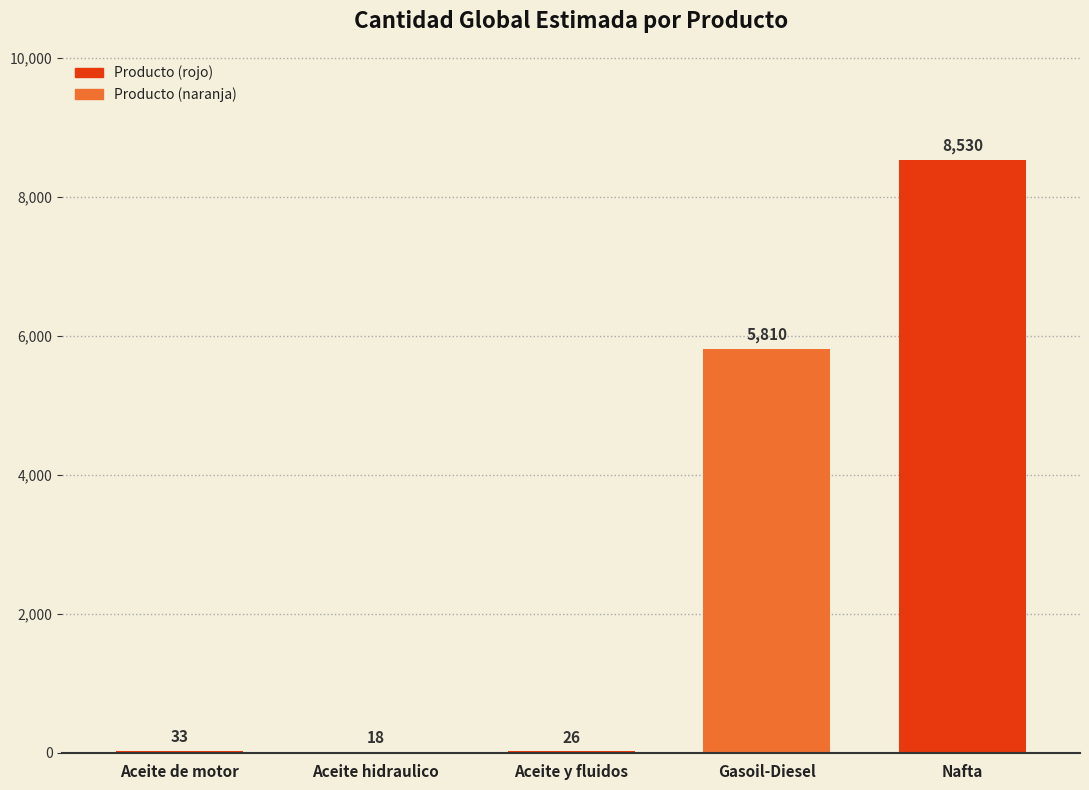

At which category does the chart reach its peak across all series?

Nafta